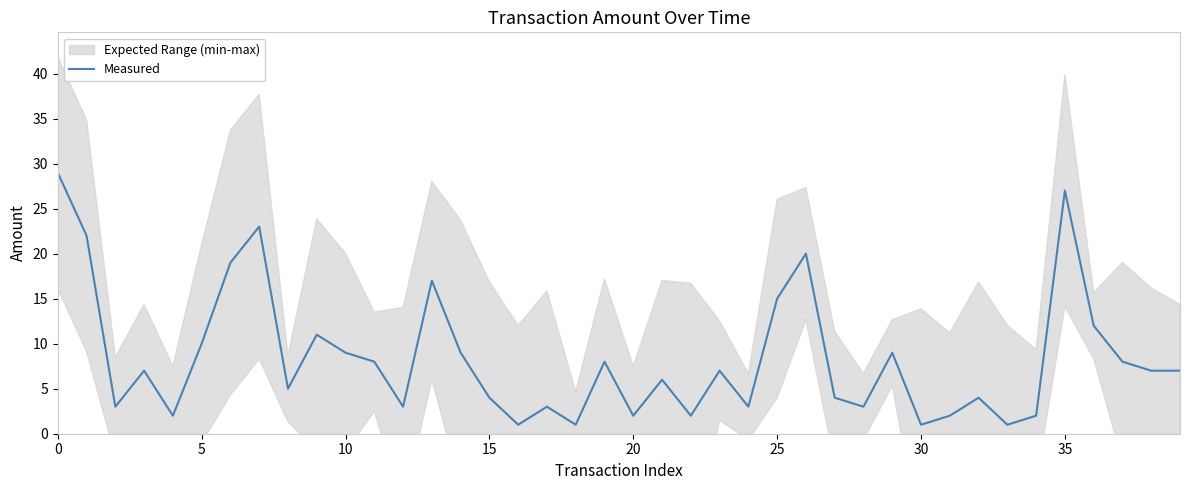

What is the value of the 17th point from the left?

1.0